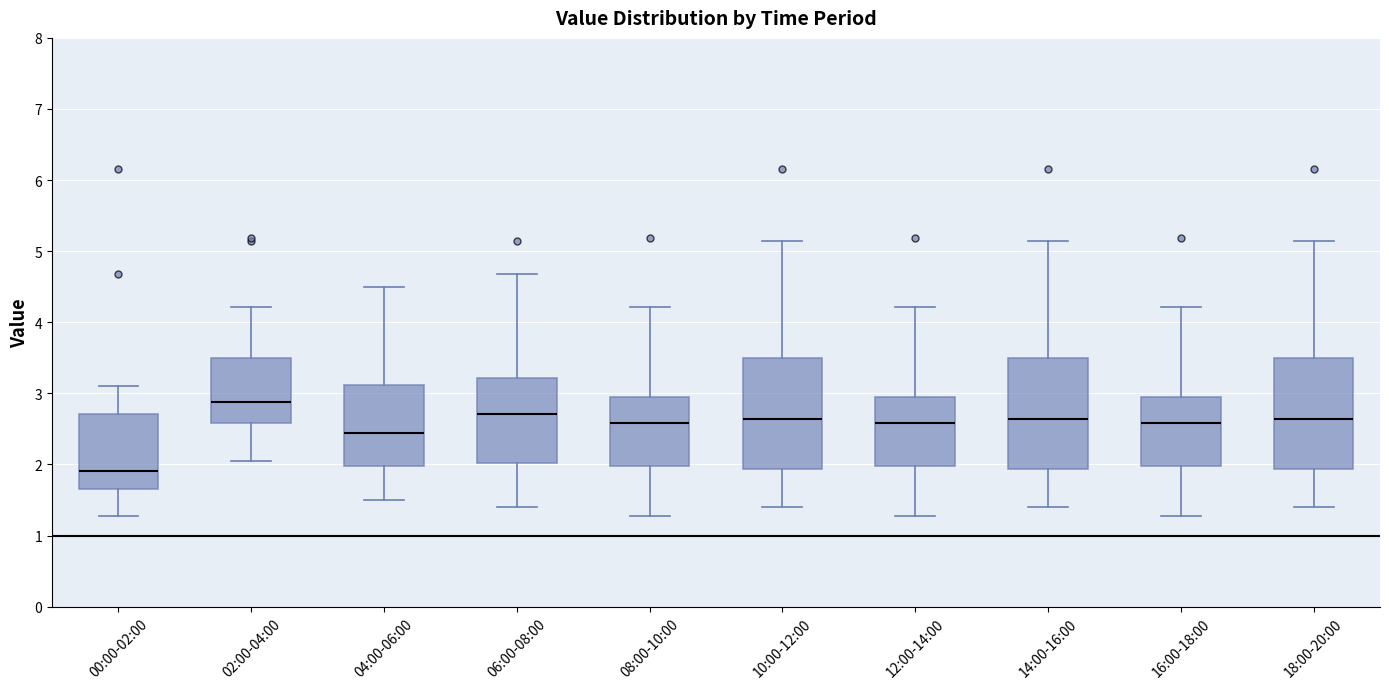

Which box has the lowest median line?

00:00-02:00